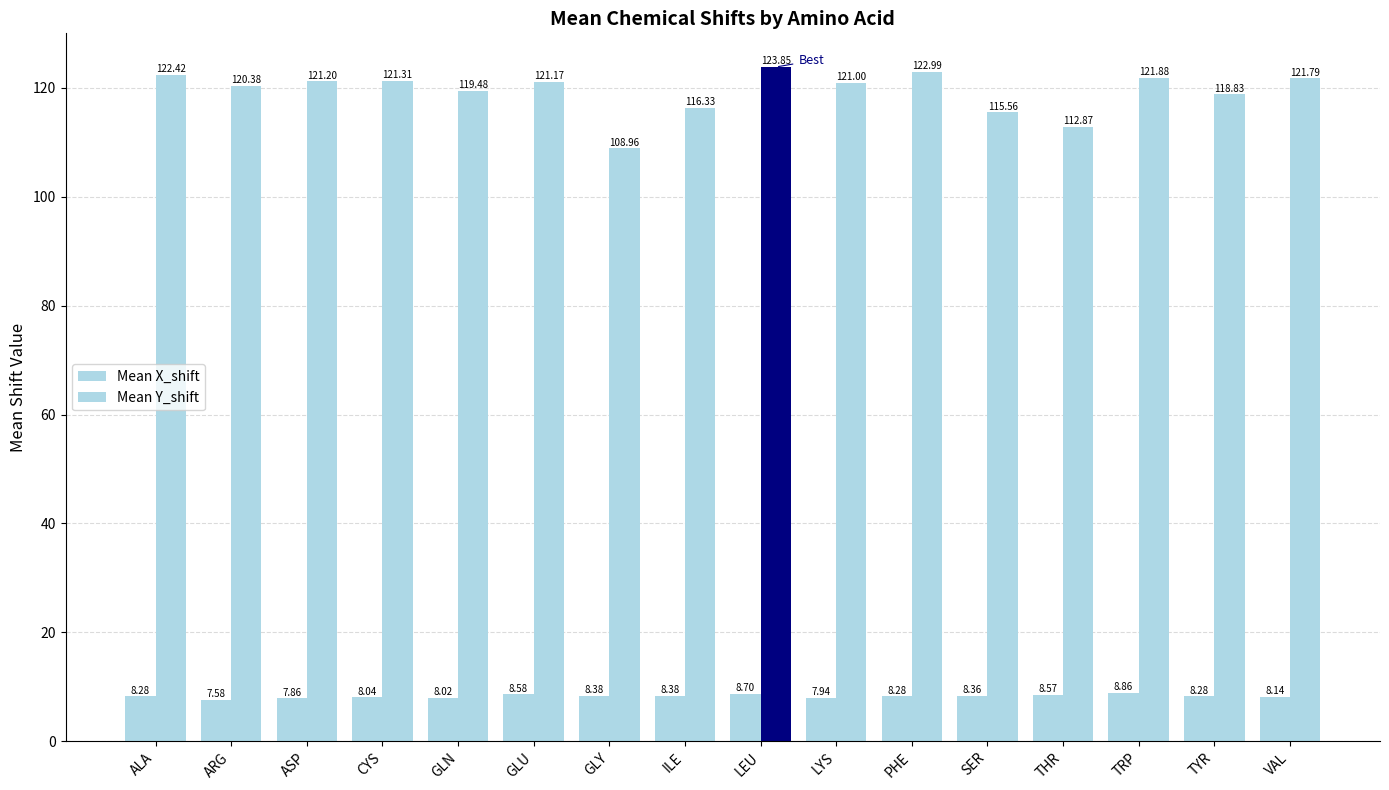

At which category is the sum across all series the highest?

LEU